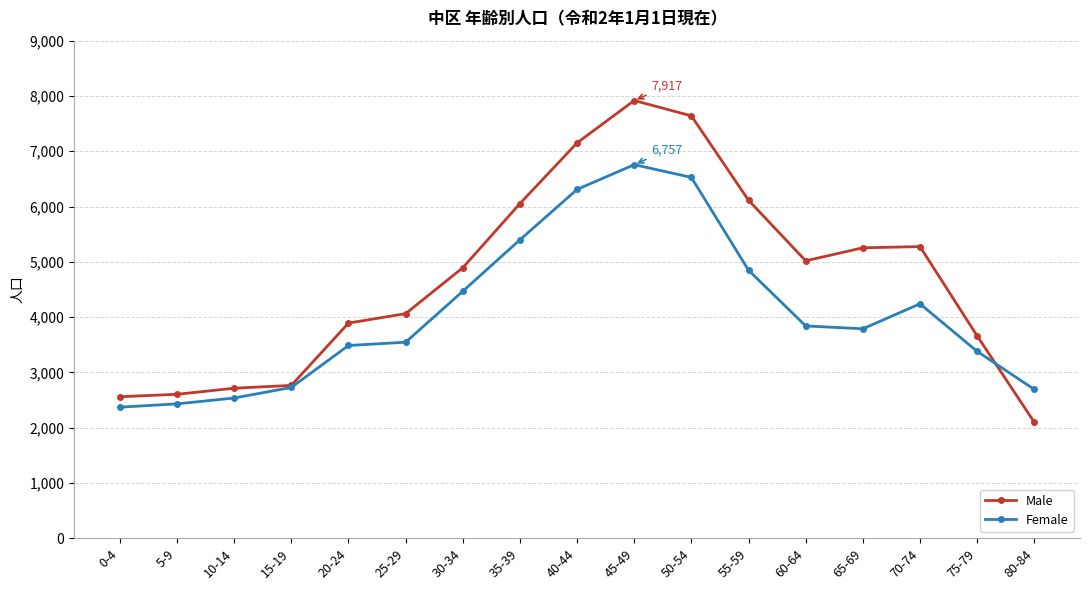

Is it true that Female equals 3840 at 60-64?

True